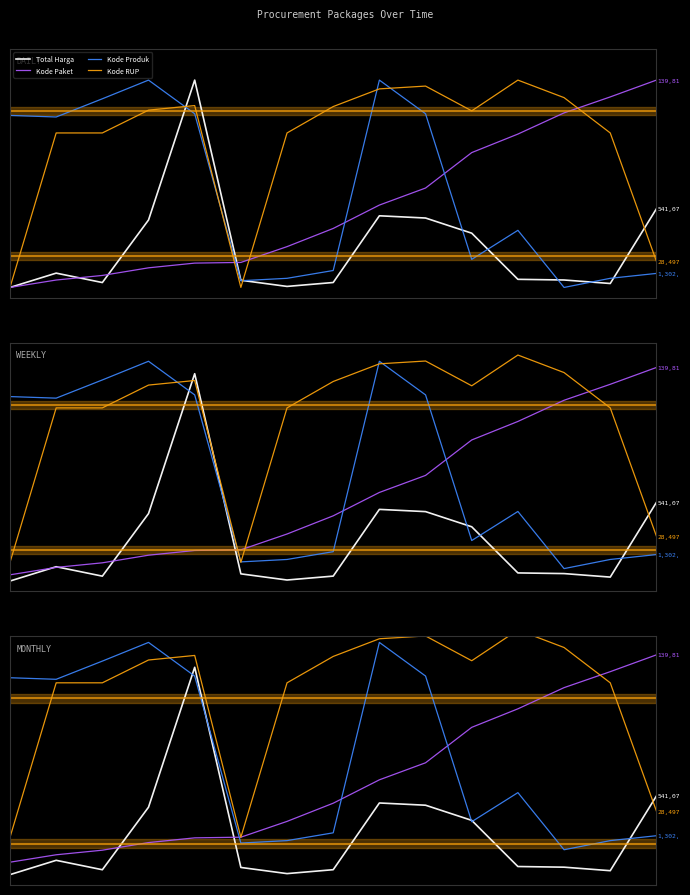

What is the minimum value for Kode Paket?

0.1